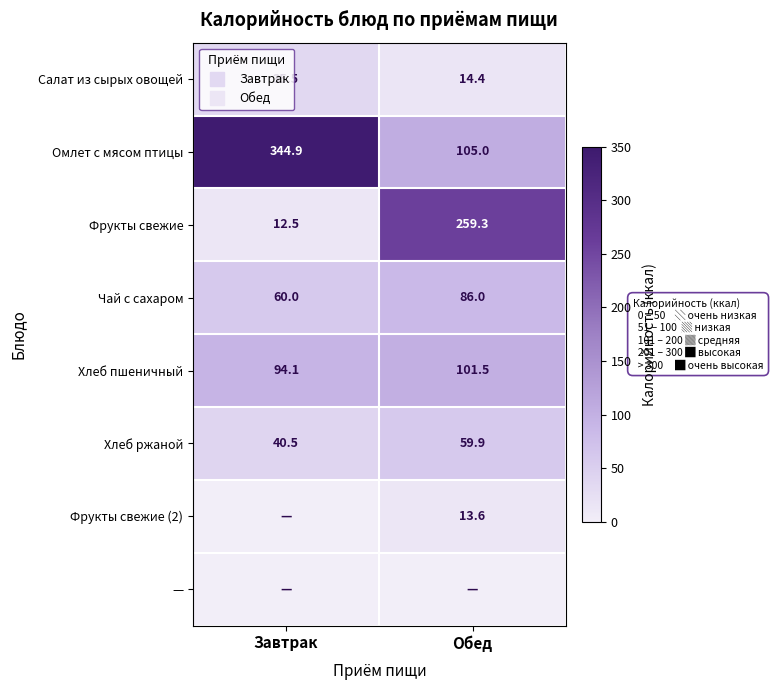

Which has a higher value, Обед or Завтрак?

Завтрак